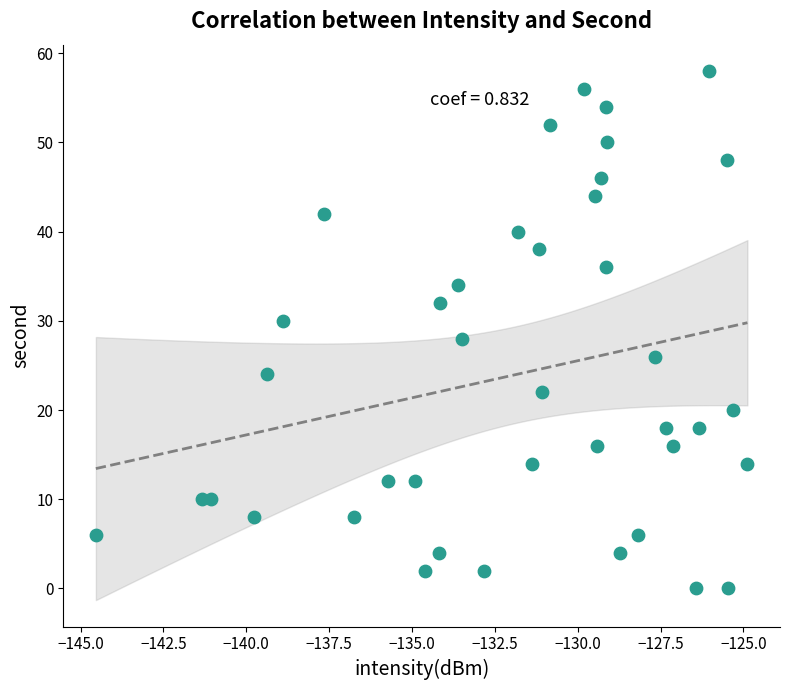

What is the range of Y values (max minus min)?

58